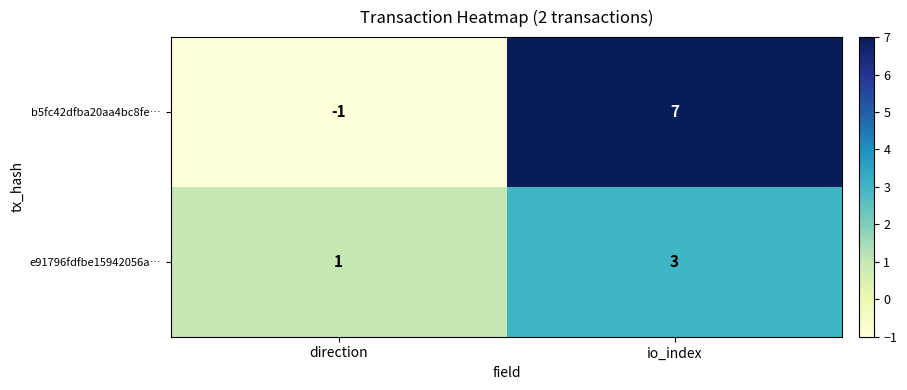

What is the greatest value displayed?

7